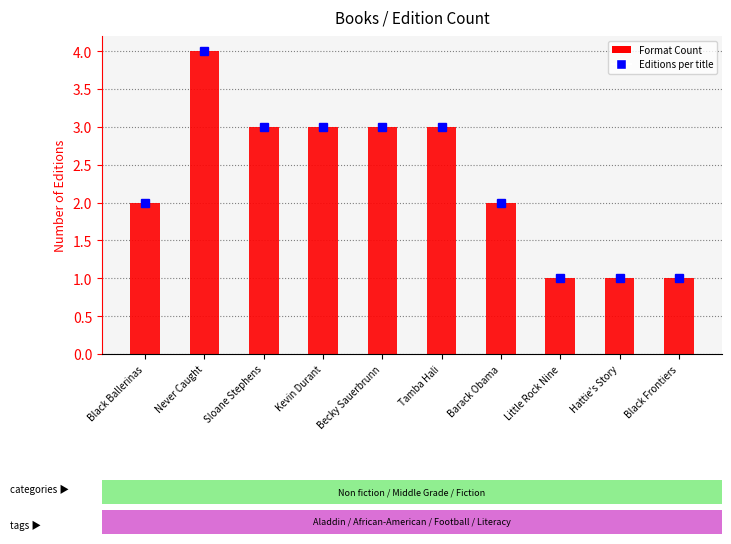

What is the greatest value displayed?

4